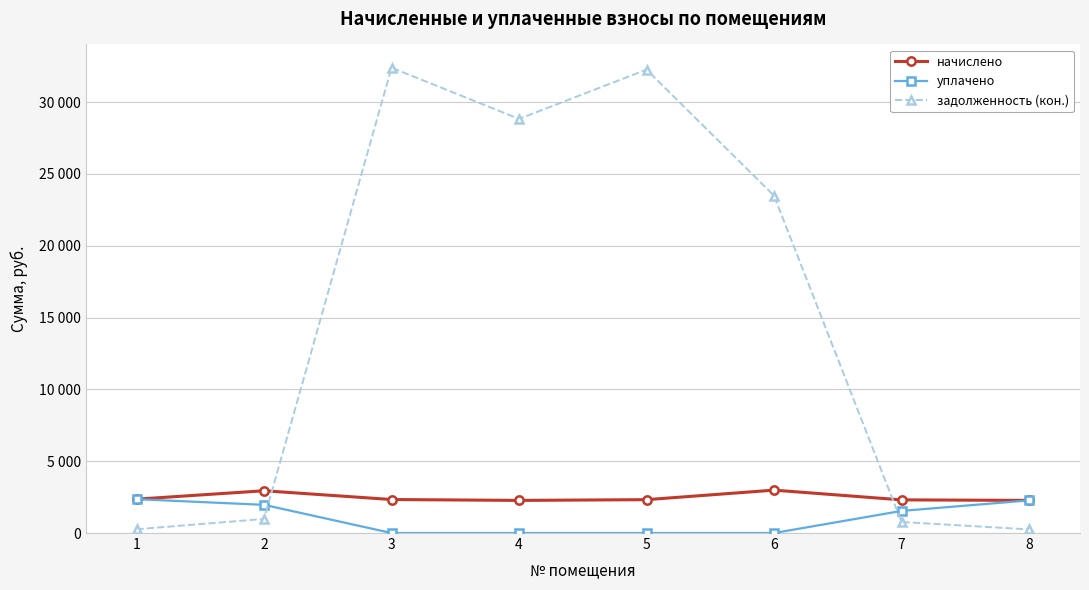

What are all the series names shown in the legend?

начислено, уплачено, задолженность (кон.)